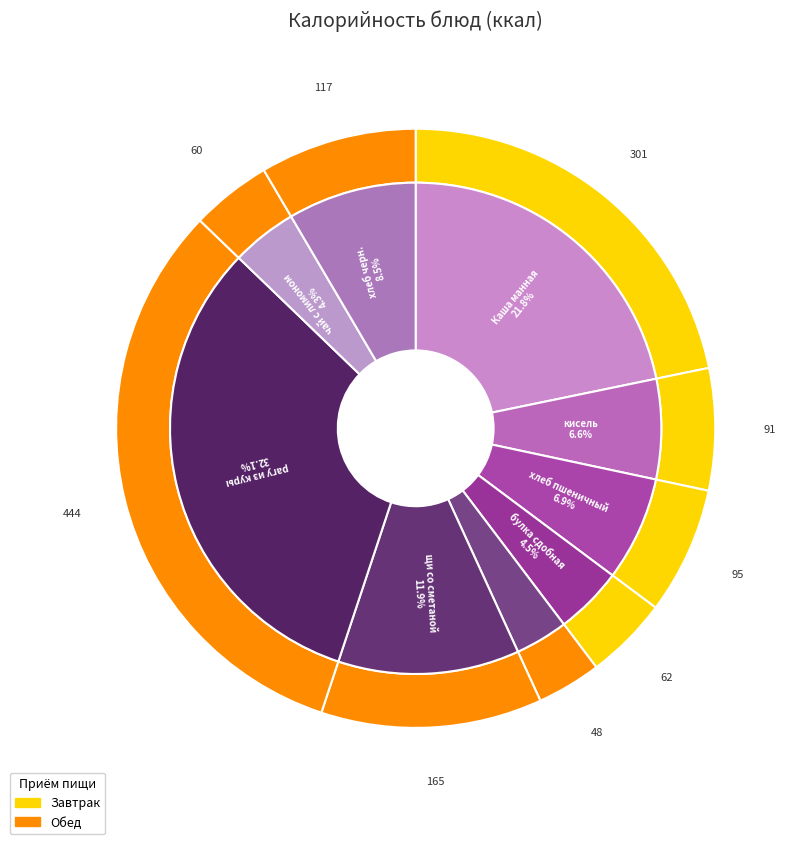

Is there a majority slice in this chart?

No